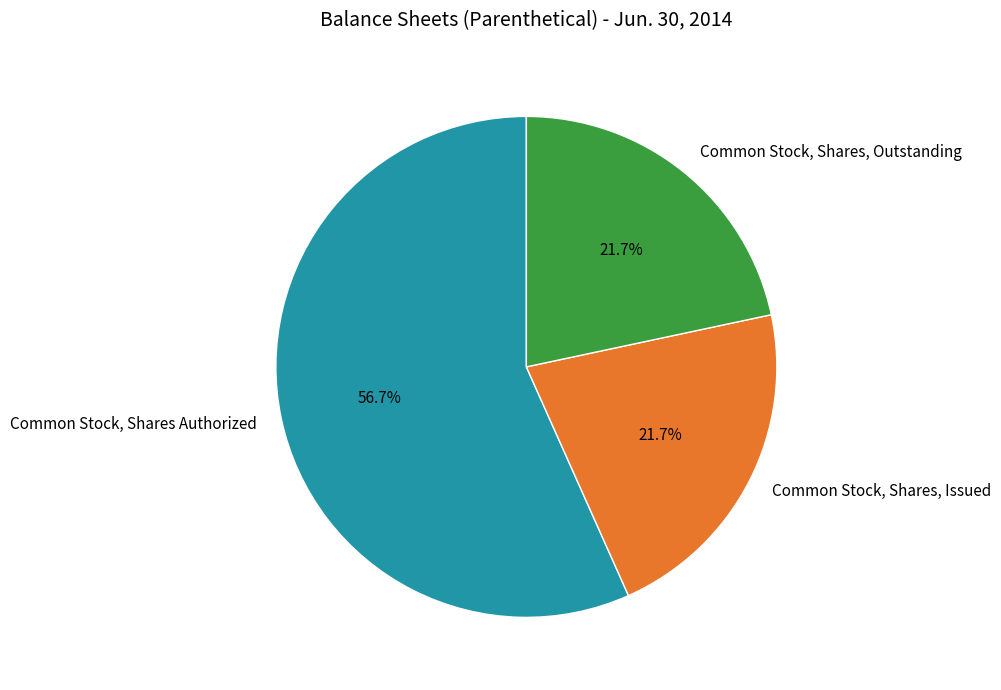

What percentage is the Common Stock, Shares Authorized slice, to the nearest percent?

57%